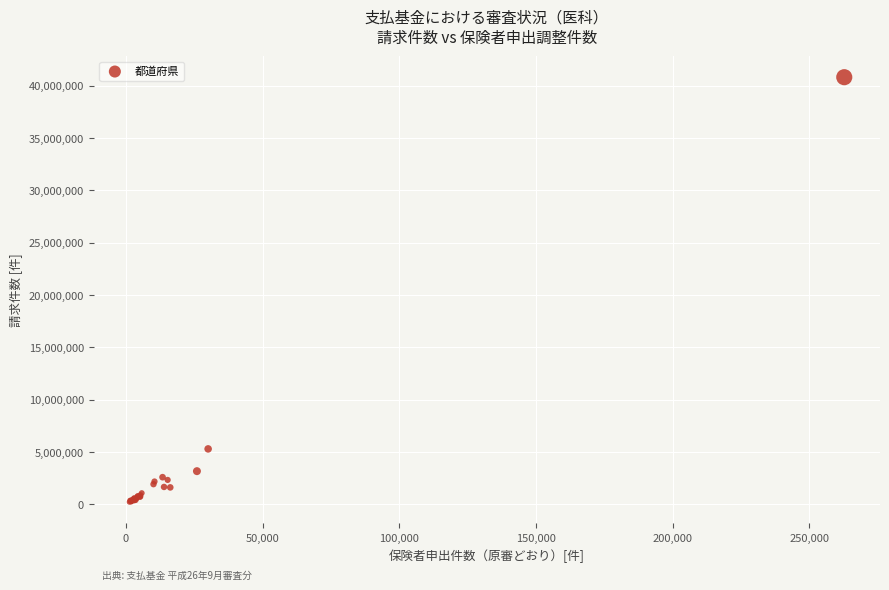

What Y value in the scatter plot is closest to 20516445?

5290885